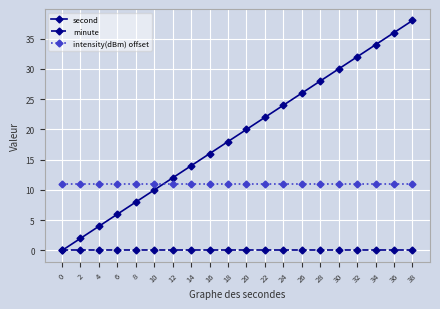

What is the value of the second point at the 3rd from the left?

4